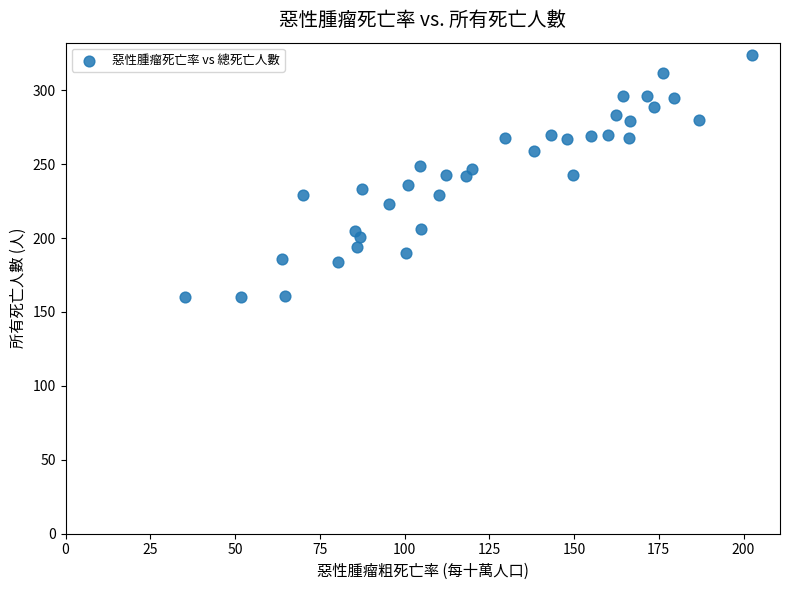

What is the range of Y values (max minus min)?

164